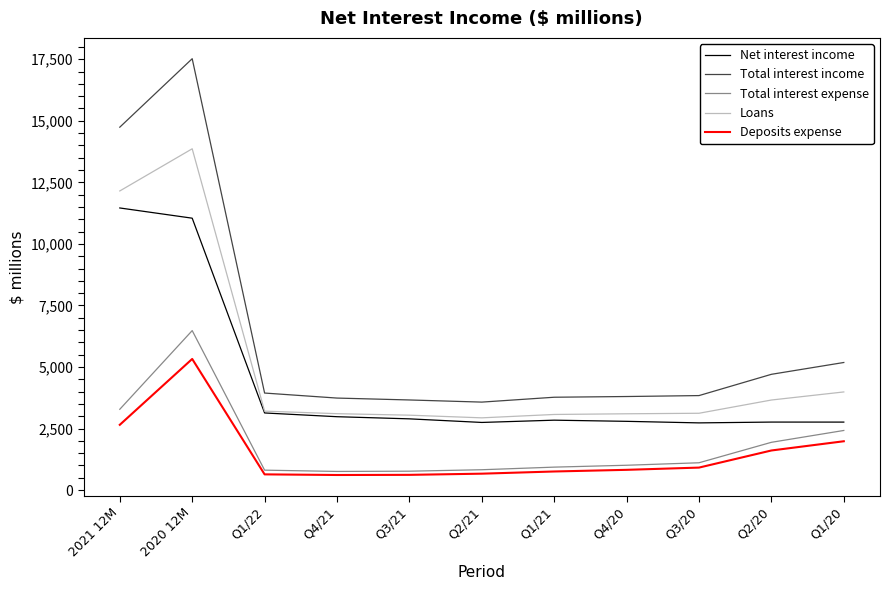

List the series in order of their peak value, highest first.

Total interest income, Loans, Net interest income, Total interest expense, Deposits expense